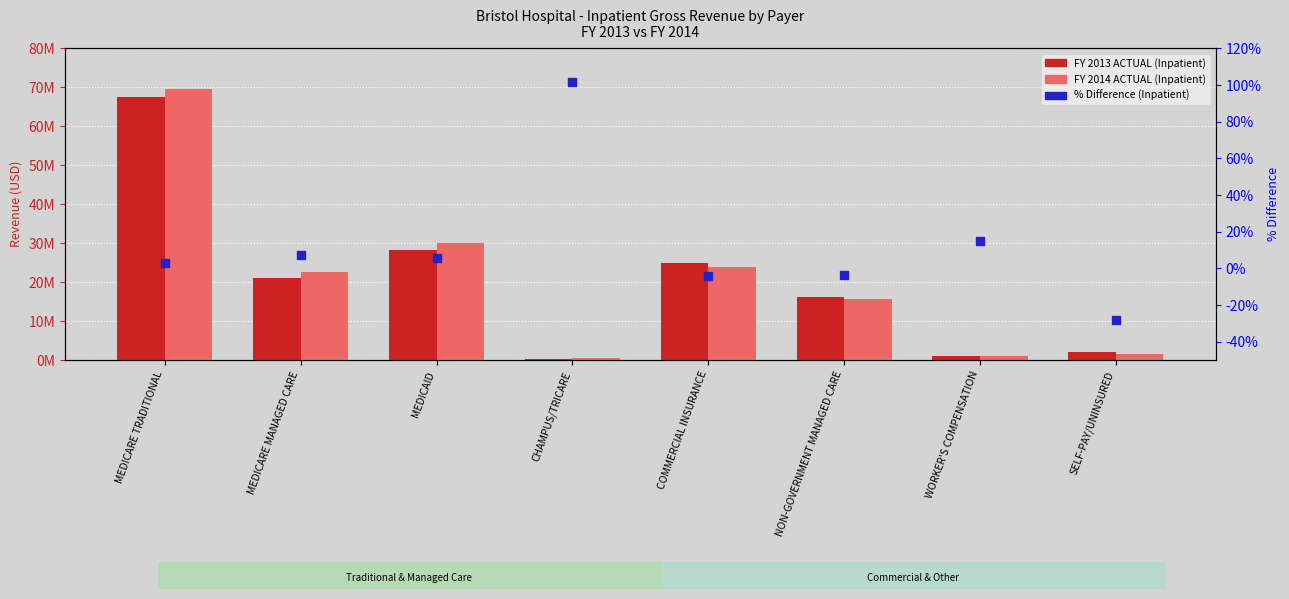

What are all the series names shown in the legend?

FY 2013 ACTUAL (Inpatient), FY 2014 ACTUAL (Inpatient), % Difference (Inpatient)